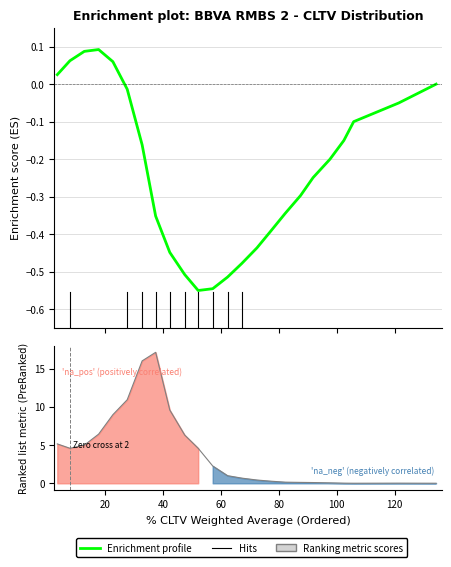

Is it true that the value at 80 is 0.1?

False